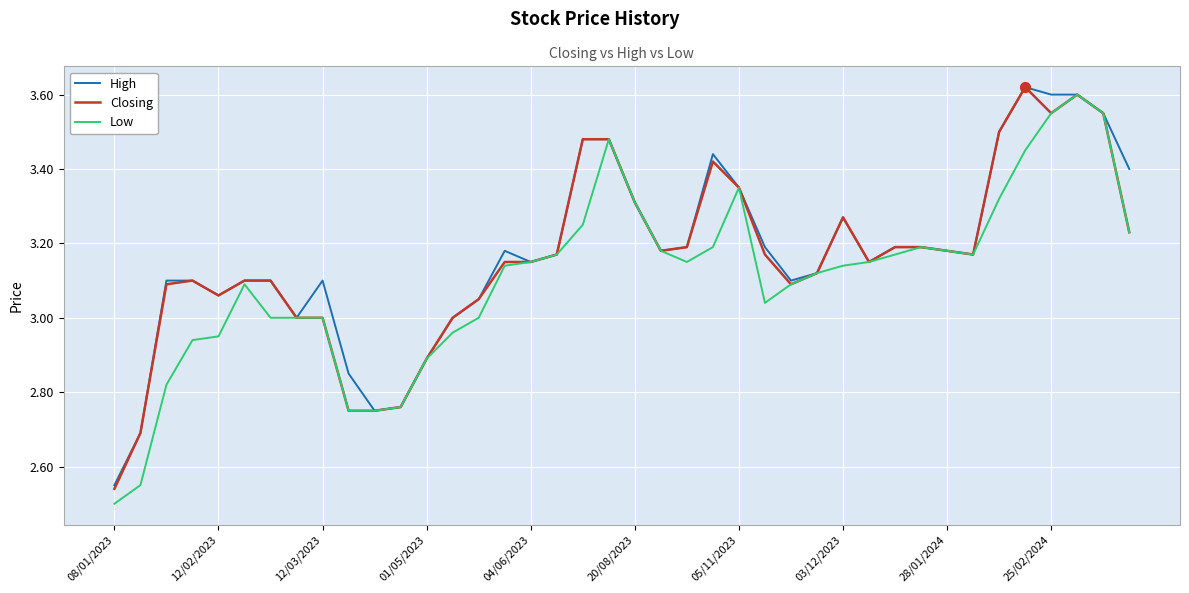

At how many categories does at least one series exceed 3?

32